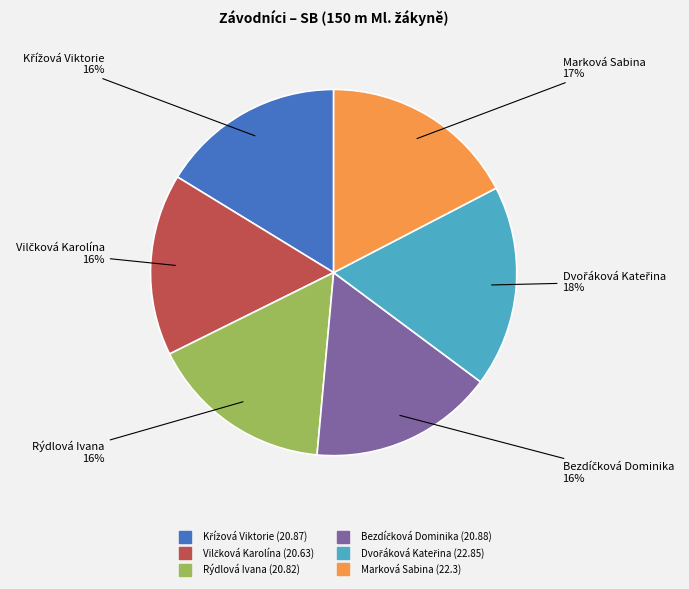

Is there any slice that represents more than half of the pie?

No